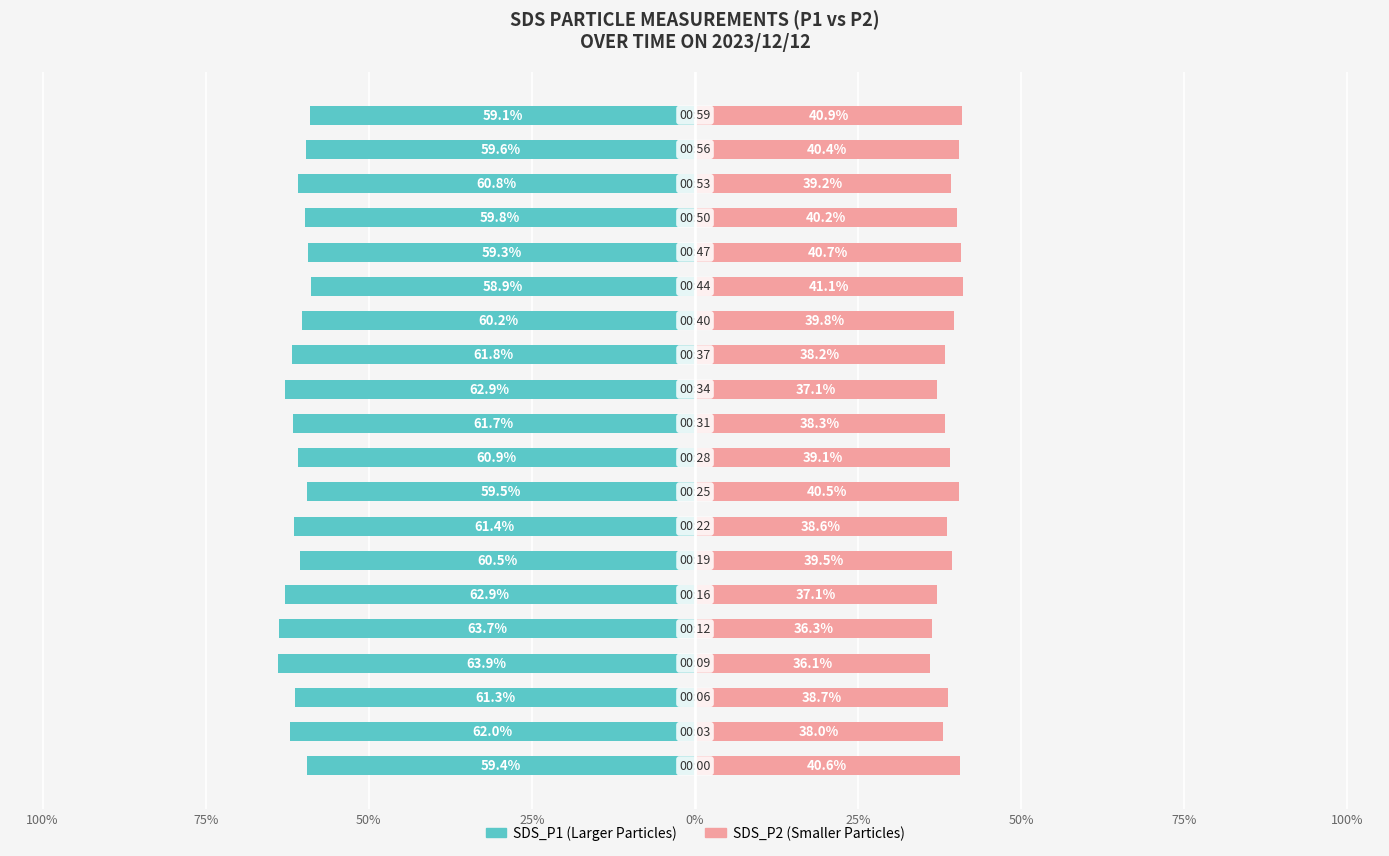

What is the sum of all SDS_P2 values?

780.4